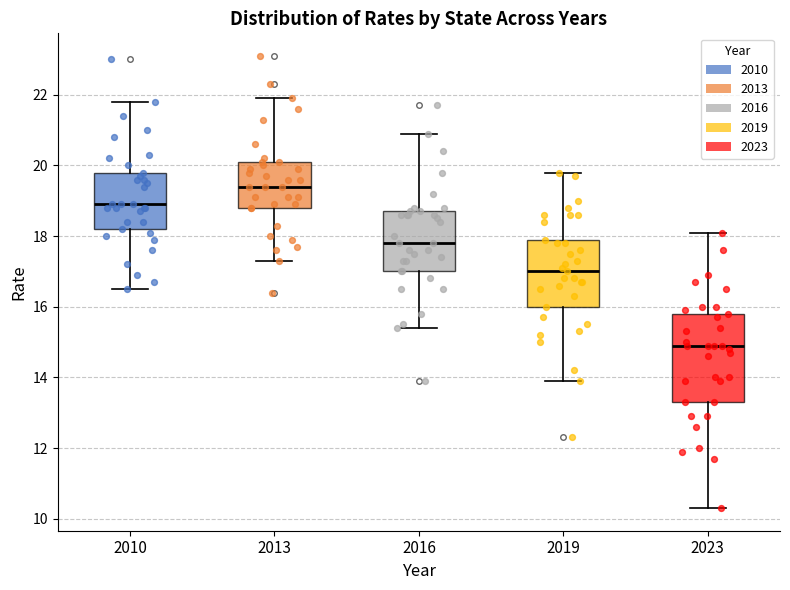

Where does the median line of the box at x = 2016 sit on the y-axis? The values are not printed on the chart, so give them approximately, as read against the axis.

17.8